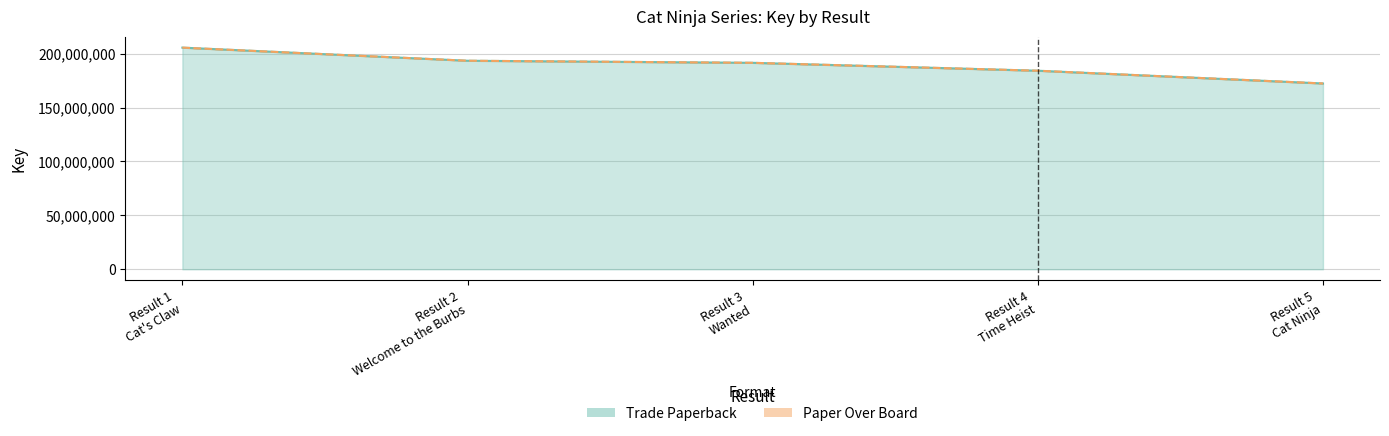

What is the sum of the Paper Over Board values at Result 2 Welcome to the Burbs and Result 1 Cat's Claw?

399003837